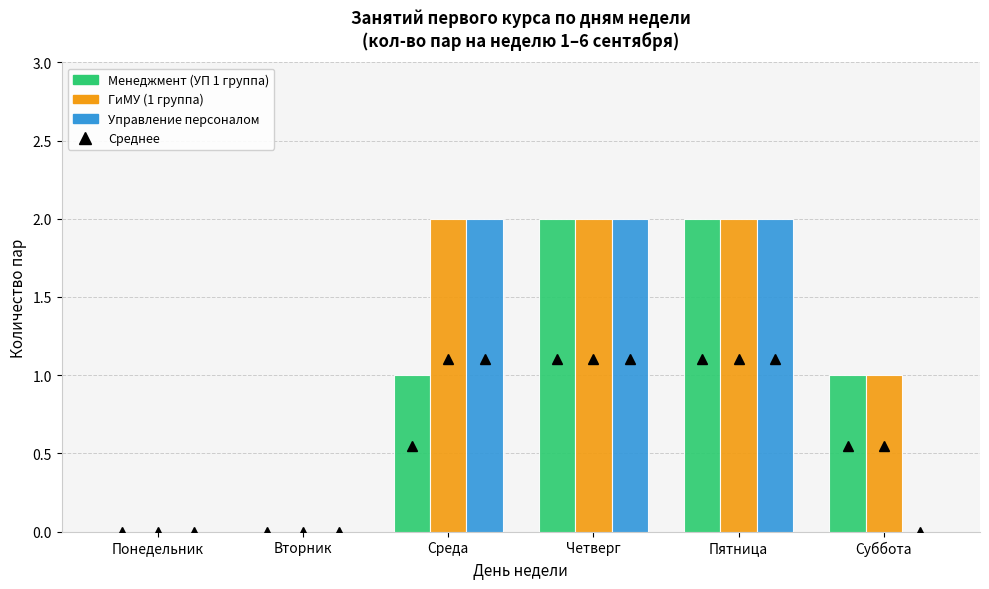

Reading left to right, transcribe all the data shown in this chart.

Менеджмент (УП 1 группа): 0	0	1	2	2	1
ГиМУ (1 группа): 0	0	2	2	2	1
Управление персоналом: 0	0	2	2	2	0